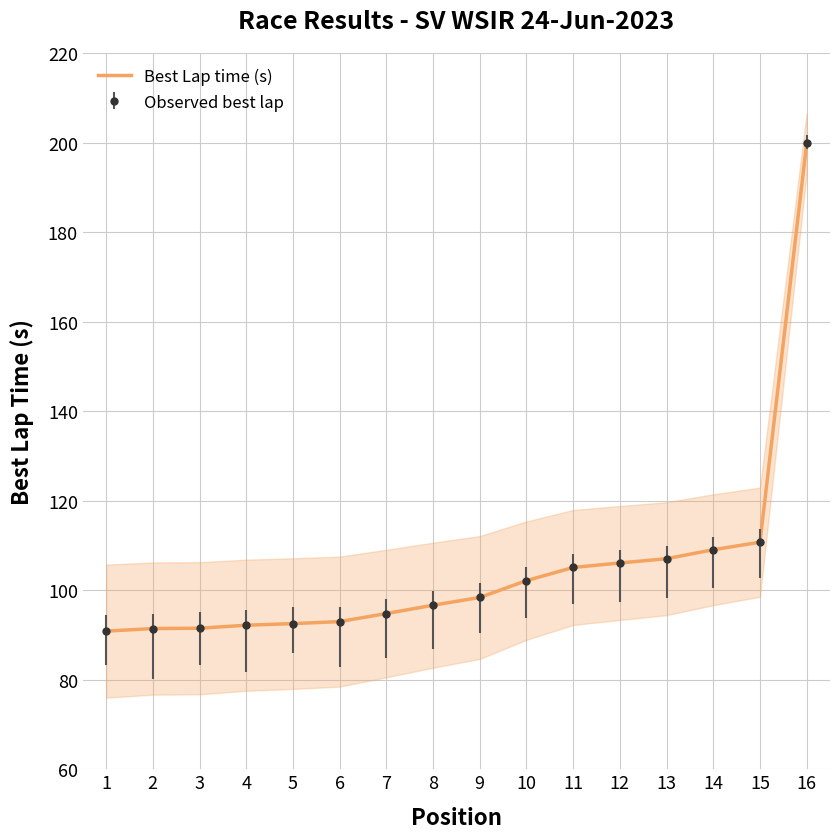

Is it true that the value at 5 is 92.5?

True